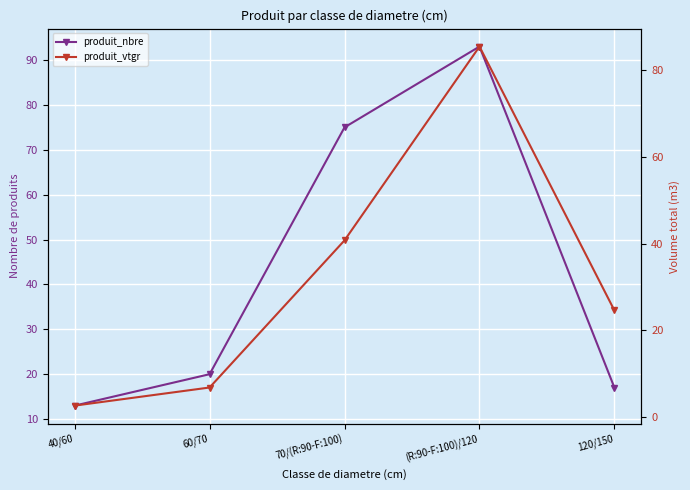

How many interior local peaks does the produit_vtgr series have?

1